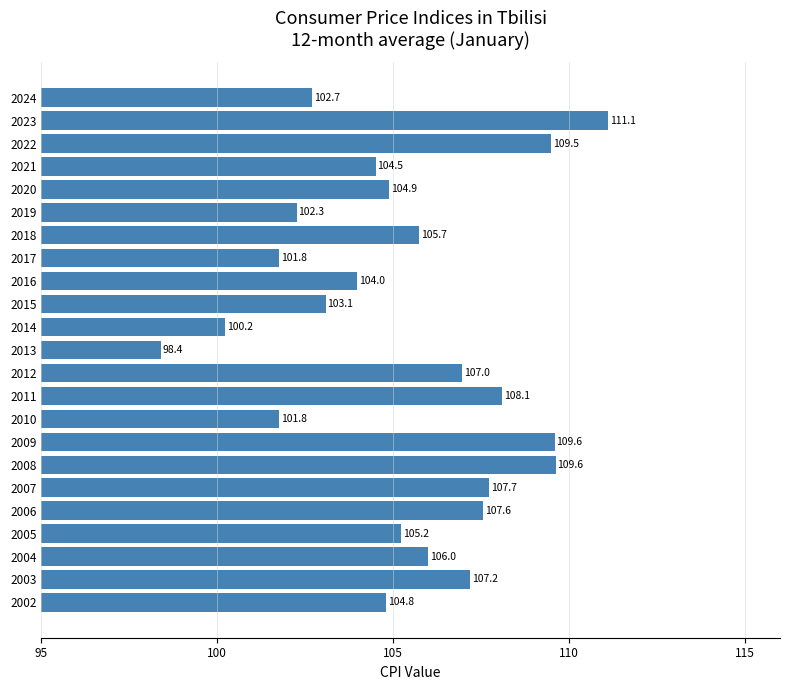

The chart shows a value of 157.5 at 2021. True or false?

False